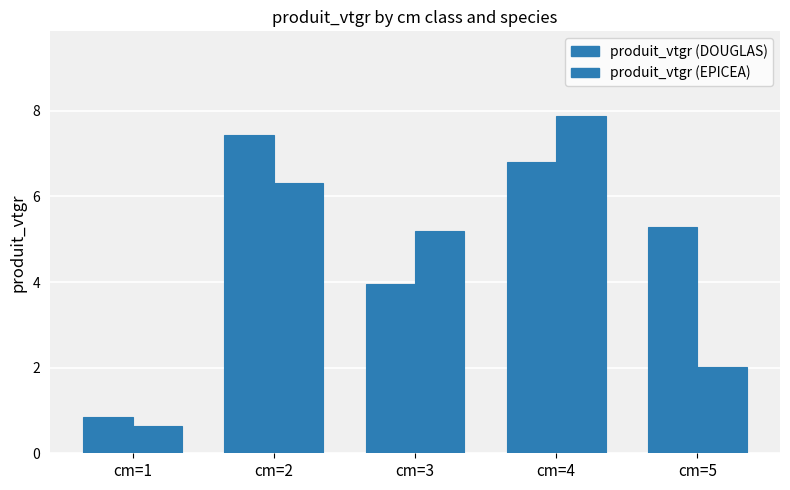

At which label does produit_vtgr (DOUGLAS) first exceed 5?

cm=2